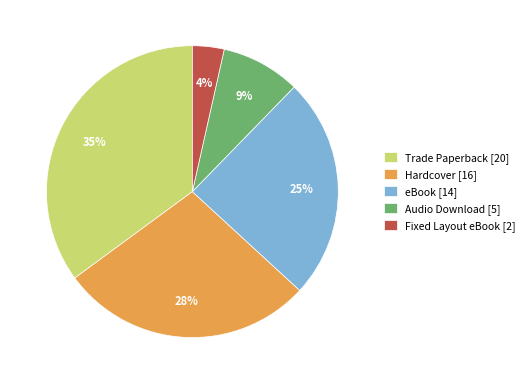

The Trade Paperback [20] slice represents 35% of the pie. True or false?

True